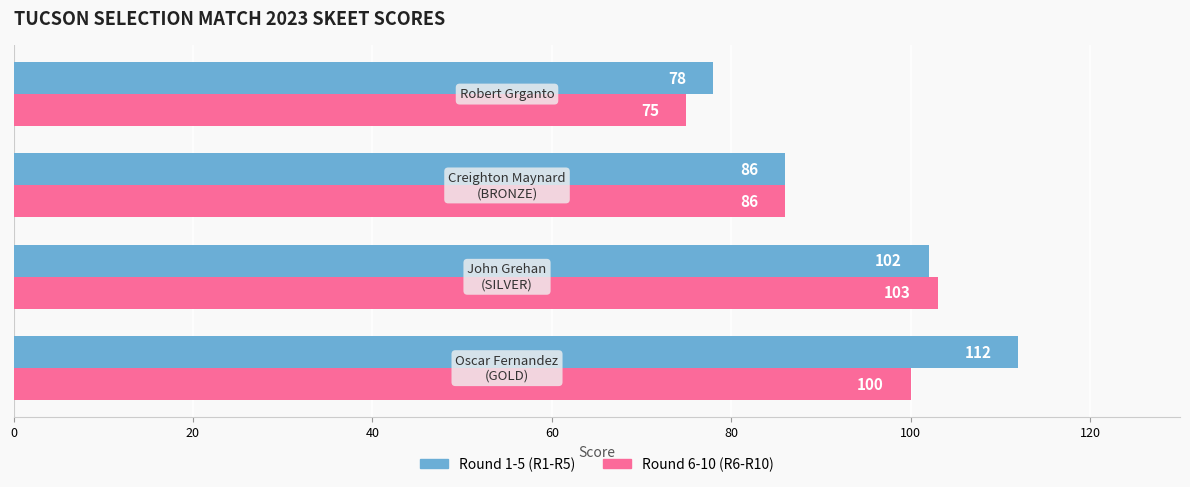

What is the difference between the maximum and minimum values in the Round 6-10 (R6-R10) series?

28